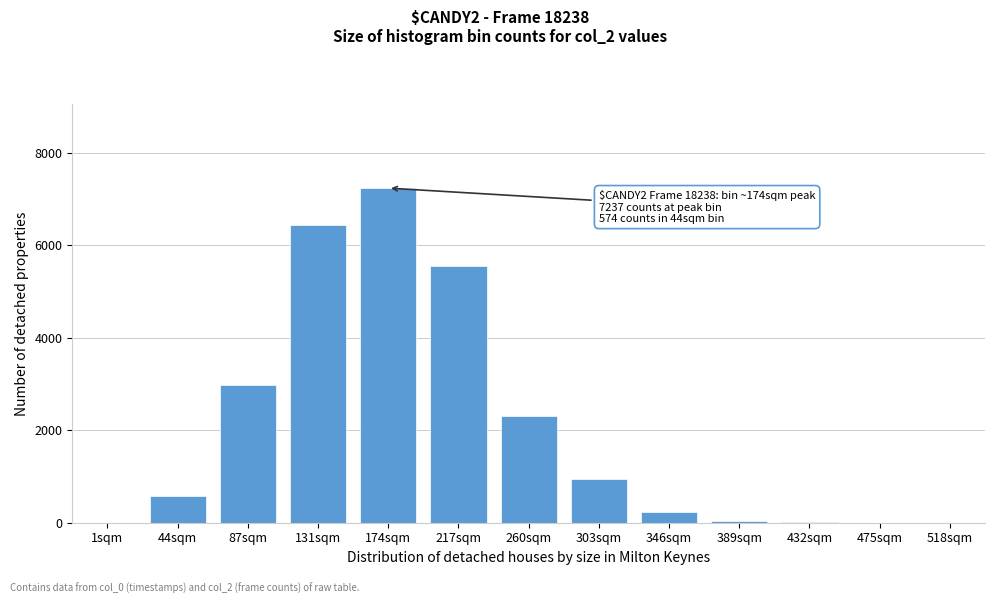

At which label is the value closest to 3619?

87sqm